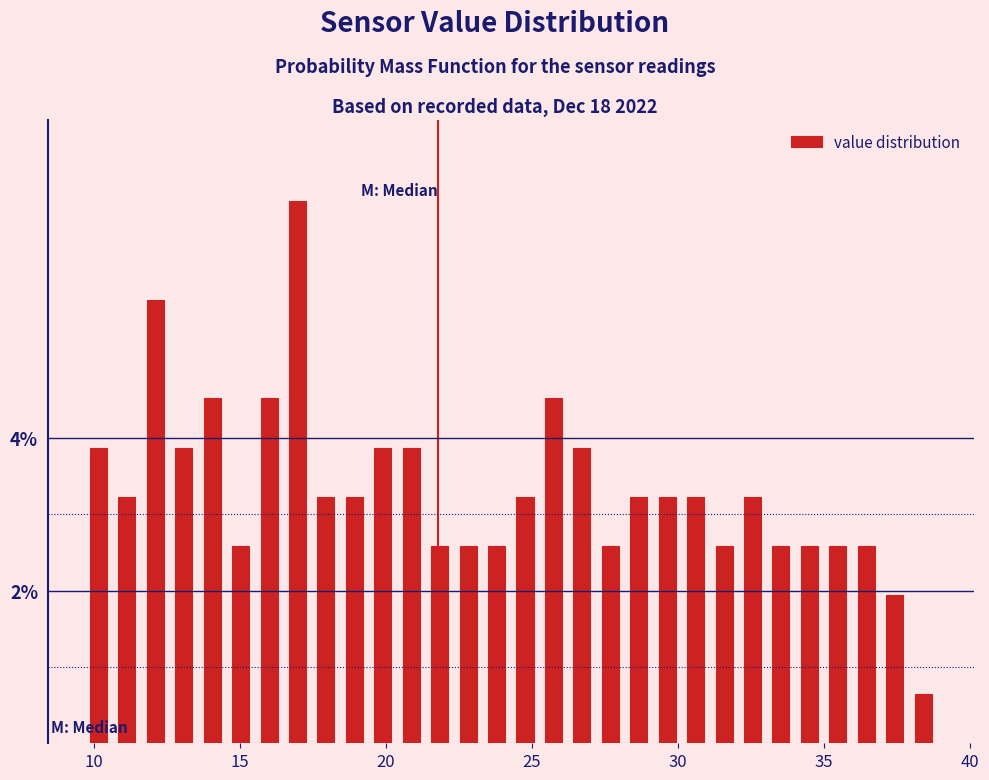

Around what value on the x-axis is the tallest bar? Give the approximate position of its centre, as read against the axis.

17.0